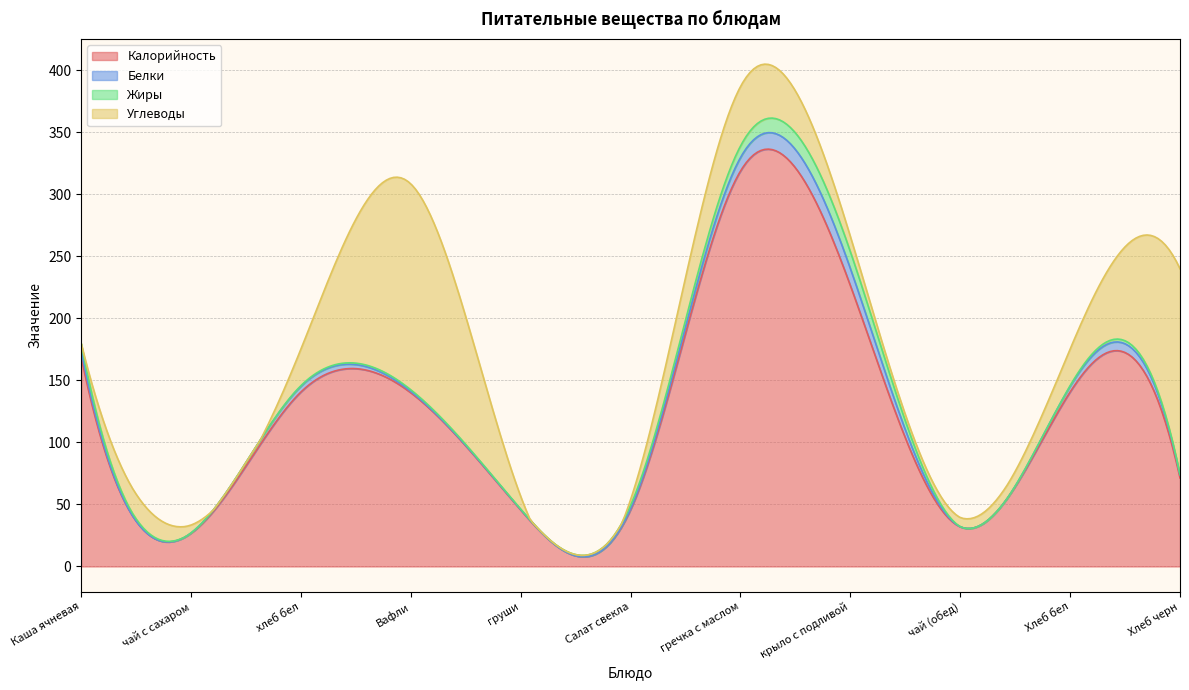

How many distinct data groups are displayed?

4